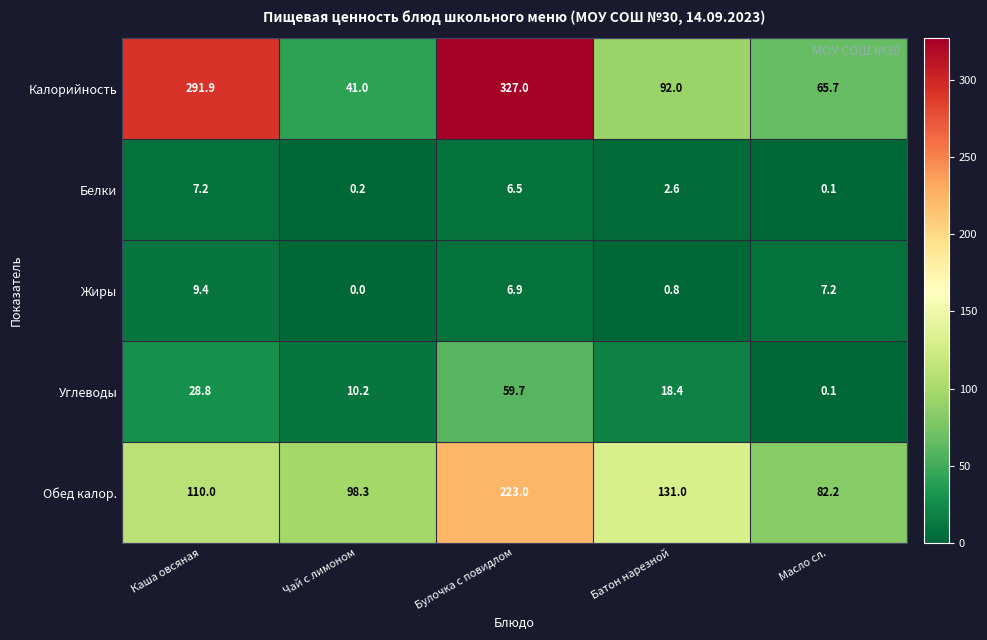

The value of Обед калор. at Масло сл. is 82.2. True or false?

True